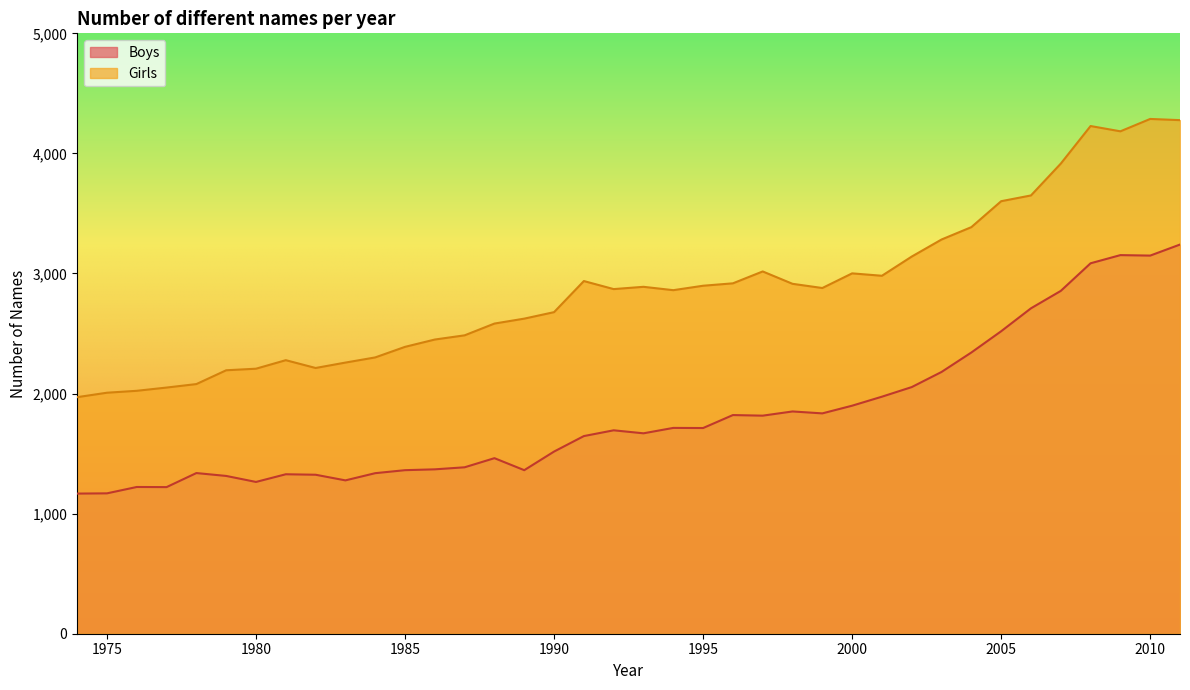

The Girls series shows 839 at 1980. True or false?

False